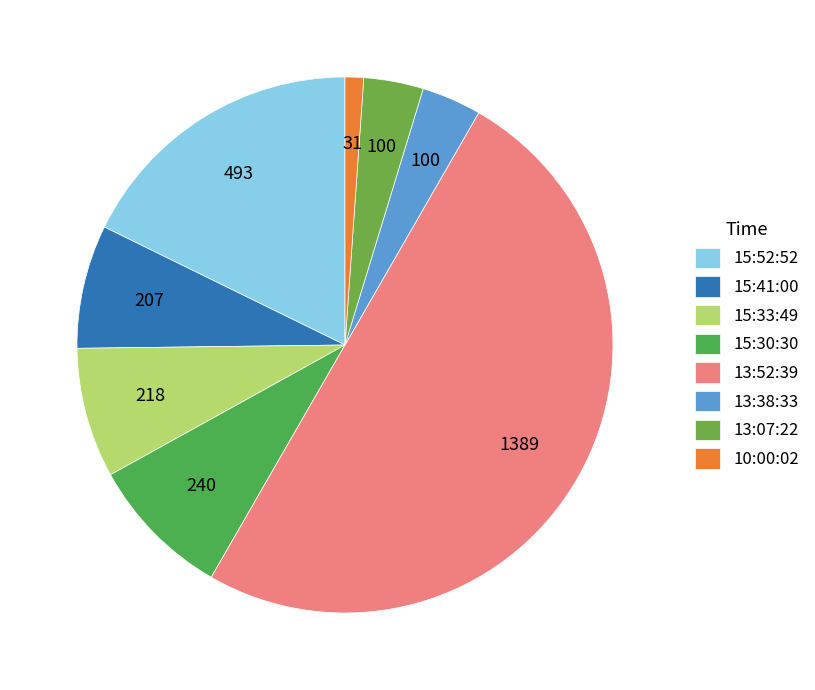

Does 13:07:22 represent more than half of the total?

No